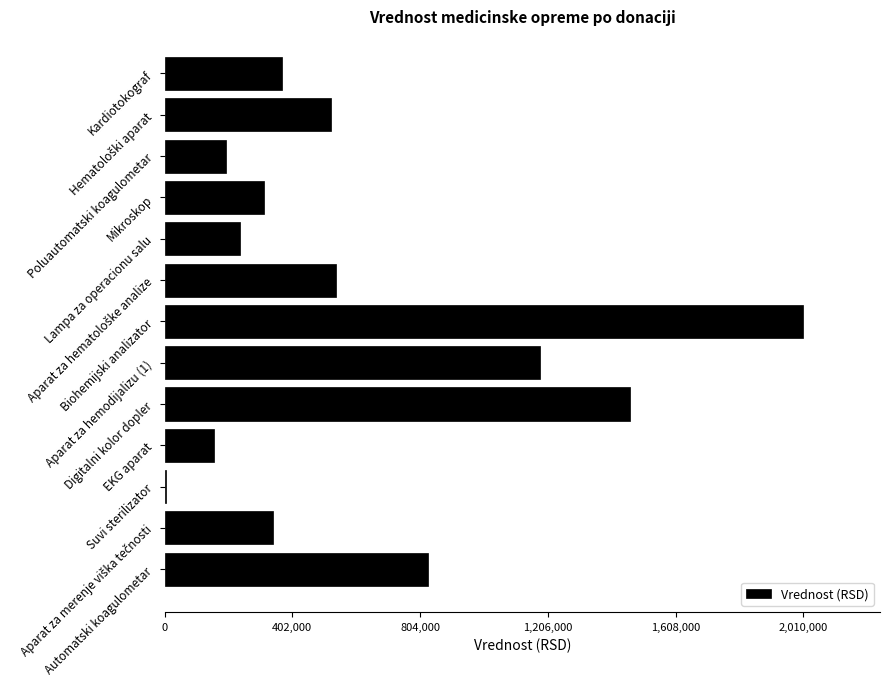

What is the greatest value displayed?

2010000.0